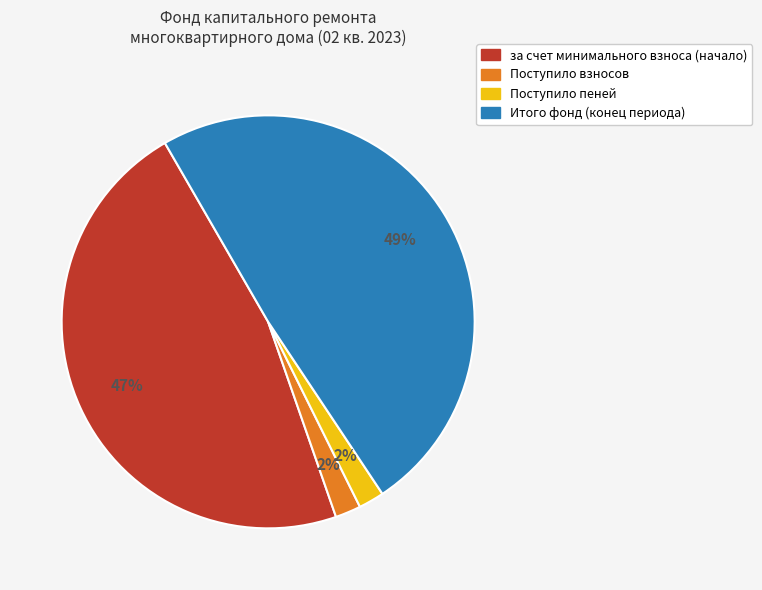

The Поступило пеней slice represents 14% of the pie. True or false?

False